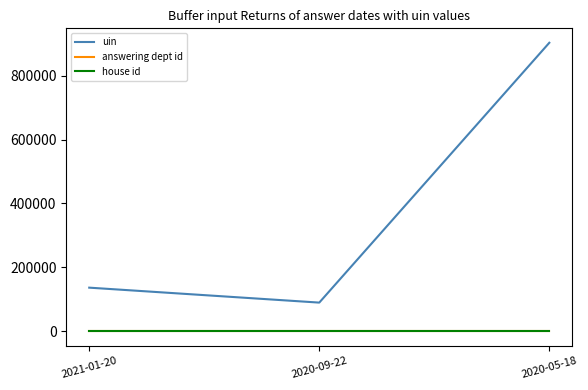

What is the highest value of the uin series?

902695